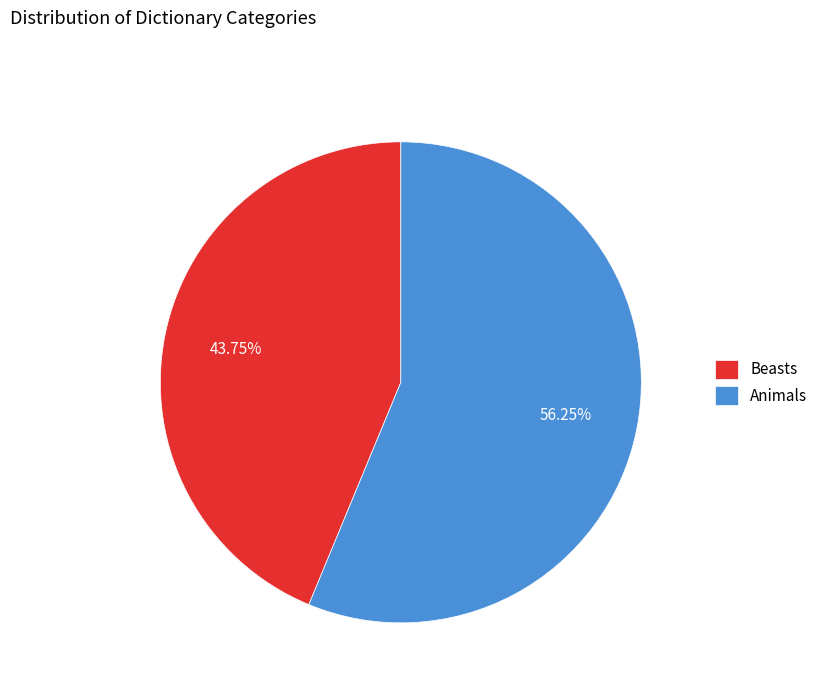

Combined, do Beasts and Animals account for over 50%?

Yes